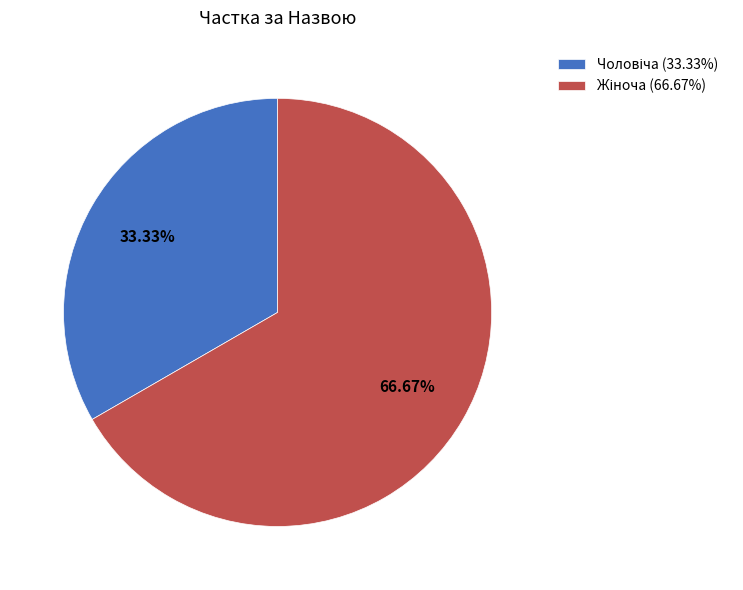

Is there a majority slice in this chart?

Yes